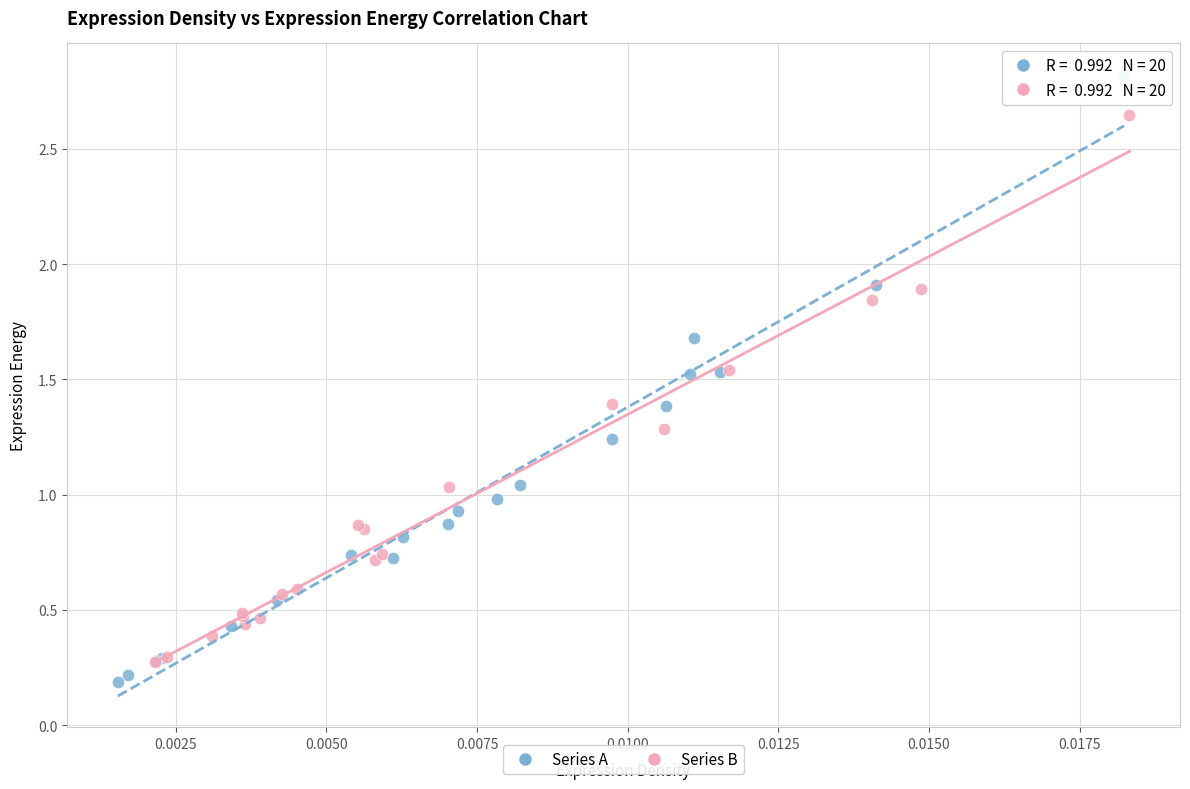

Which series contains the lowest Y value?

Series A